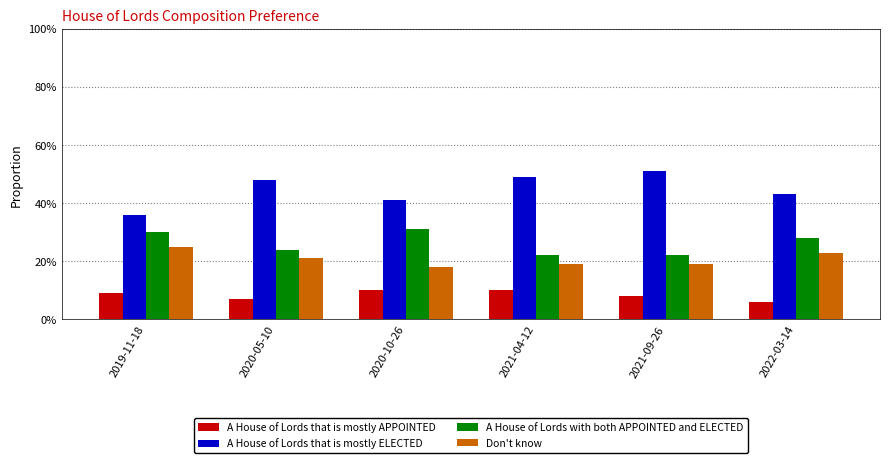

What are all the series names shown in the legend?

A House of Lords that is mostly APPOINTED, A House of Lords that is mostly ELECTED, A House of Lords with both APPOINTED and ELECTED, Don't know